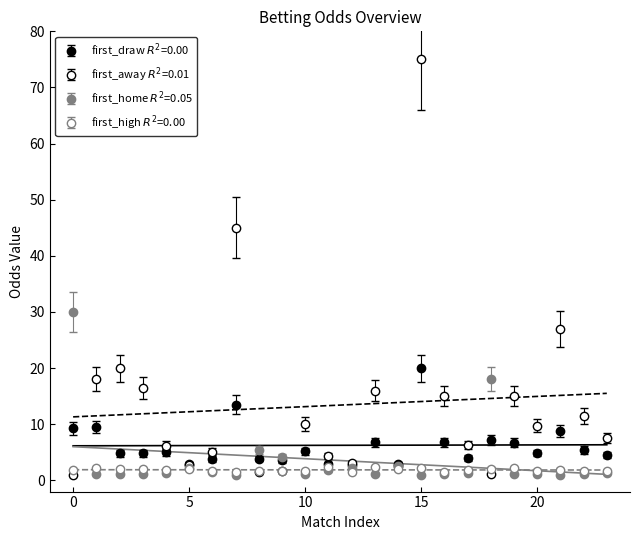

What is the difference between the second highest and second lowest values in the first_away series?

43.9